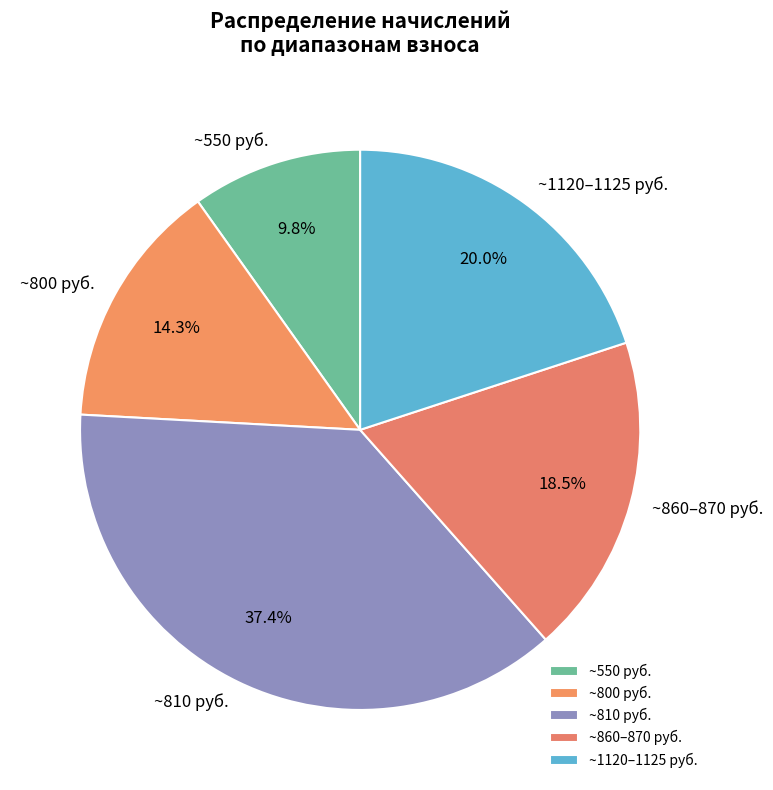

Count the number of slices in the pie.

5